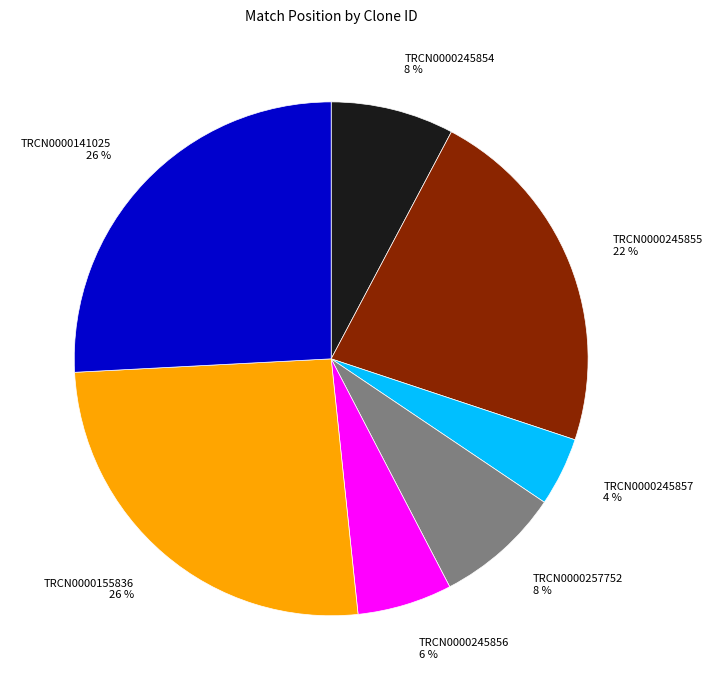

What percentage is the TRCN0000245857 slice, to the nearest percent?

4%